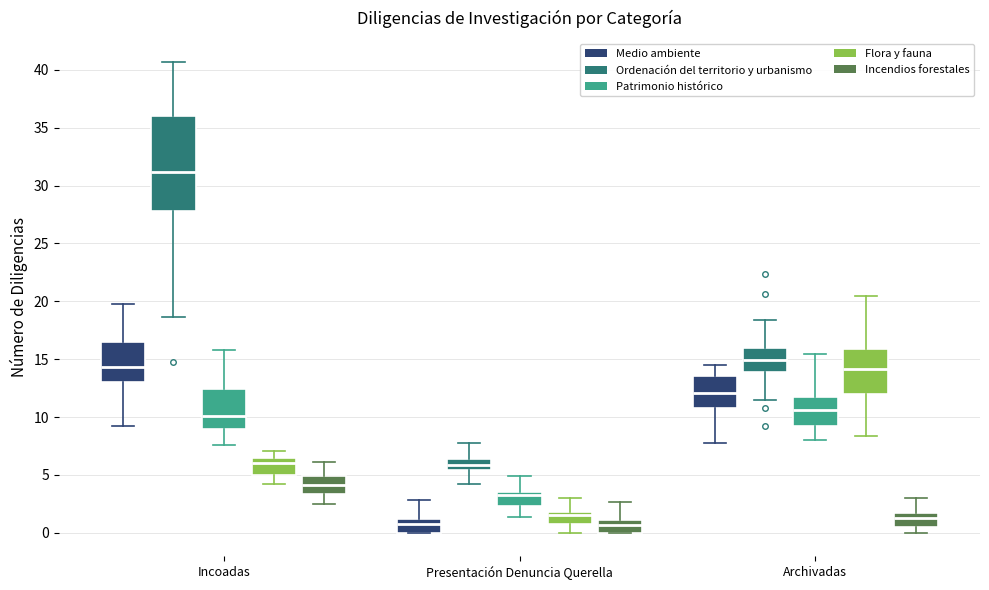

Reading left to right, transcribe this box plot: for each box, give where its median line is, the range the box spans, and where its two whiskers end, as read against the y-axis. The values are not printed on the chart, so give them approximately, as read against the axis.

Incoadas (Medio ambiente): median 14.5, box 13.0 to 16.5, whiskers 9.5 to 19.5
Incoadas (Ordenación del territorio y urbanismo): median 31.0, box 28.0 to 36.0, whiskers 18.5 to 40.5
Incoadas (Patrimonio histórico): median 10.0, box 9.0 to 12.5, whiskers 7.5 to 16.0
Incoadas (Flora y fauna): median 6.0, box 5.0 to 6.5, whiskers 4.0 to 7.0
Incoadas (Incendios forestales): median 4.0, box 3.5 to 5.0, whiskers 2.5 to 6.0
Presentación Denuncia Querella (Medio ambiente): median 0.5, box 0.0 to 1.0, whiskers 0.0 to 3.0
Presentación Denuncia Querella (Ordenación del territorio y urbanismo): median 6.0, box 5.5 to 6.5, whiskers 4.0 to 8.0
Presentación Denuncia Querella (Patrimonio histórico): median 3.5 (just below the box's upper edge), box 2.5 to 3.5, whiskers 1.5 to 5.0
Presentación Denuncia Querella (Flora y fauna): median 1.5, box 0.5 to 2.0, whiskers 0.0 to 3.0
Presentación Denuncia Querella (Incendios forestales): median 0.5, box 0.0 to 1.0, whiskers 0.0 to 2.5
Archivadas (Medio ambiente): median 12.0, box 11.0 to 13.5, whiskers 8.0 to 14.5
Archivadas (Ordenación del territorio y urbanismo): median 15.0, box 14.0 to 16.0, whiskers 11.5 to 18.5
Archivadas (Patrimonio histórico): median 10.5, box 9.0 to 11.5, whiskers 8.0 to 15.5
Archivadas (Flora y fauna): median 14.0, box 12.0 to 16.0, whiskers 8.5 to 20.5
Archivadas (Incendios forestales): median 1.5 (just below the box's upper edge), box 0.5 to 1.5, whiskers 0.0 to 3.0